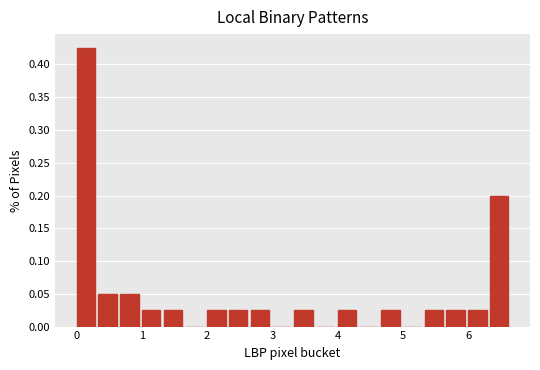

Around what value on the x-axis is the tallest bar? Give the approximate position of its centre, as read against the axis.

0.1